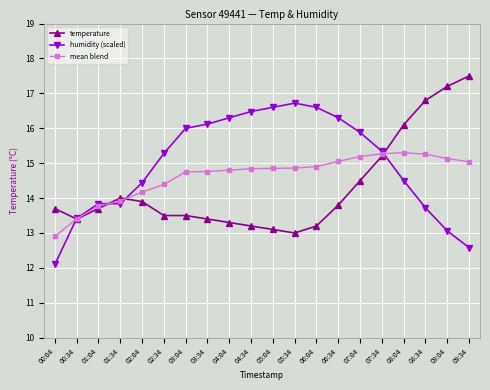

True or false: mean blend has more than 0 points higher than both neighbors.

True